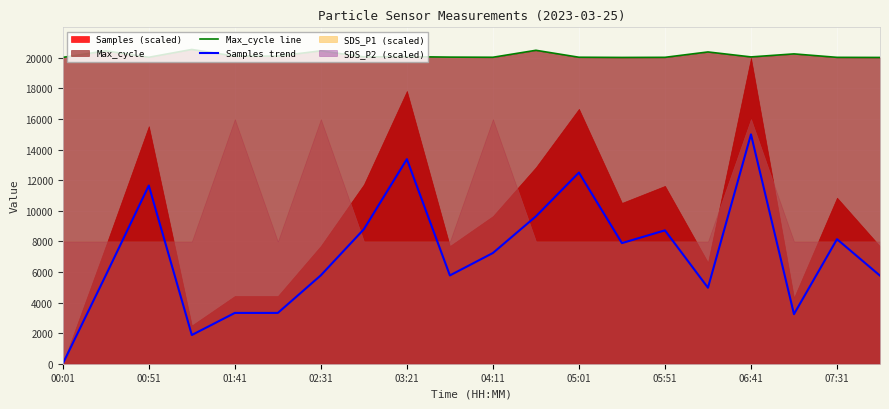

True or false: Samples trend and Max_cycle line cross at least once.

False